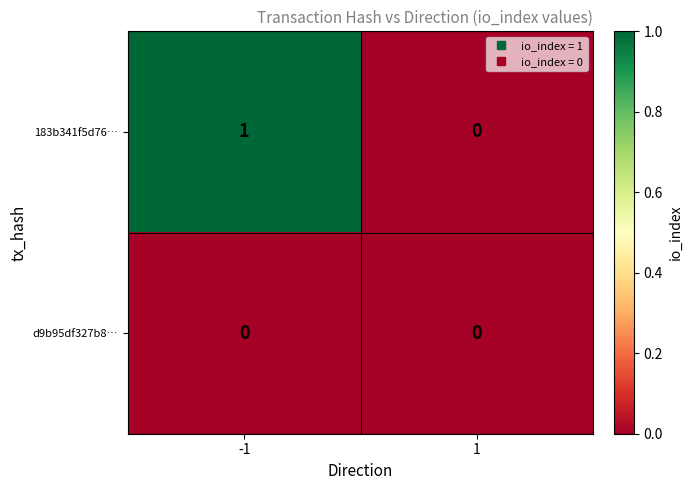

Rank the series by their average value, from lowest to highest.

d9b95df327b8…, 183b341f5d76…